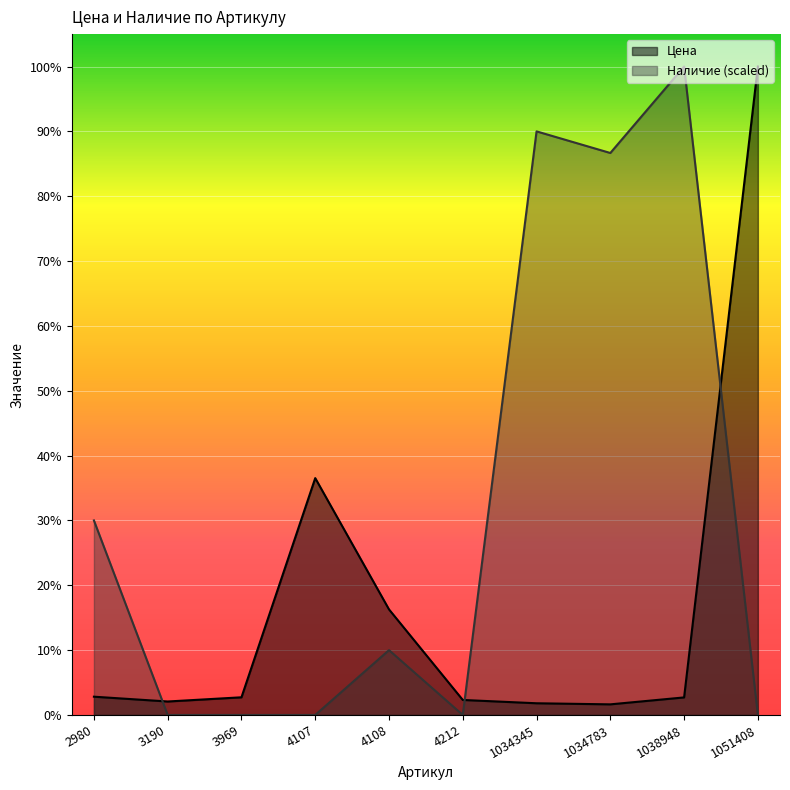

Count the number of categories in the chart.

10